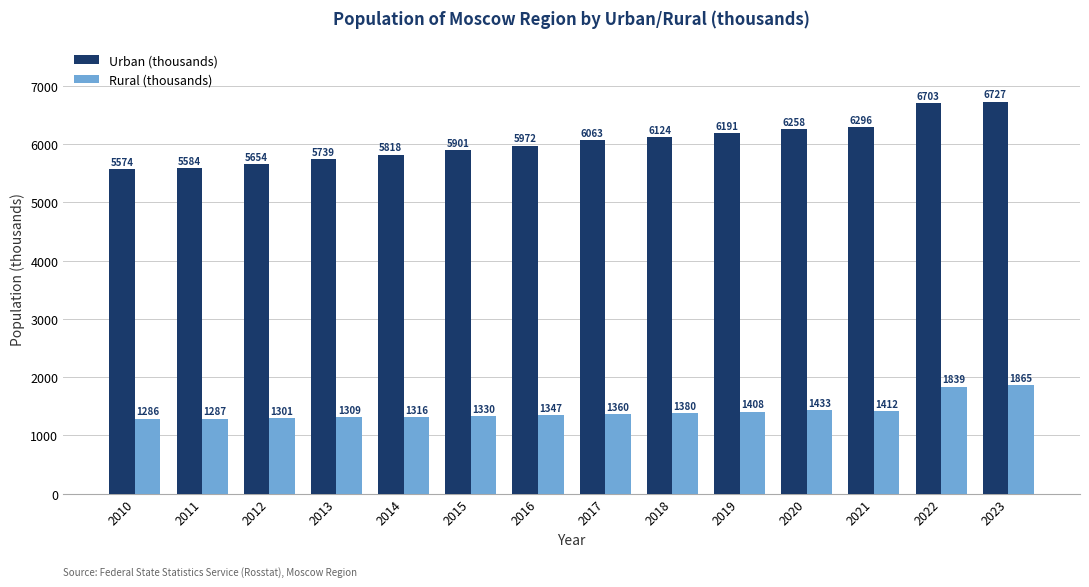

What is the difference between the second highest and second lowest values in the Urban (thousands) series?

1119.4